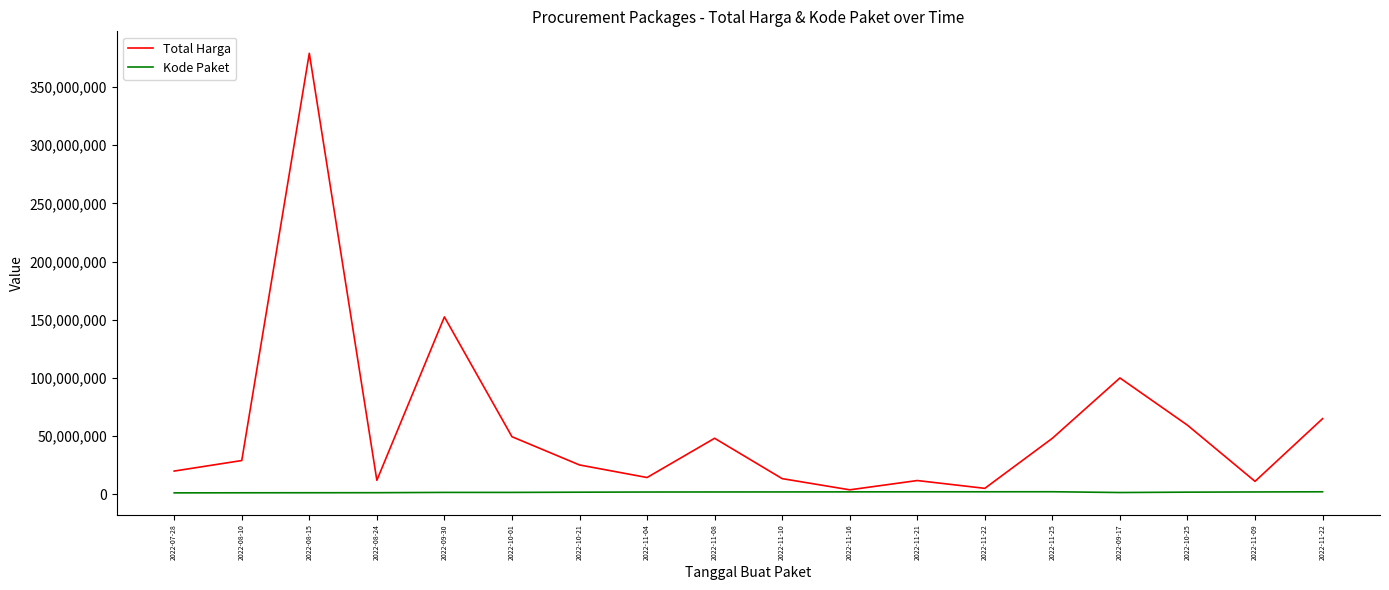

What is the label of the 16th point from the left?

2022-10-25